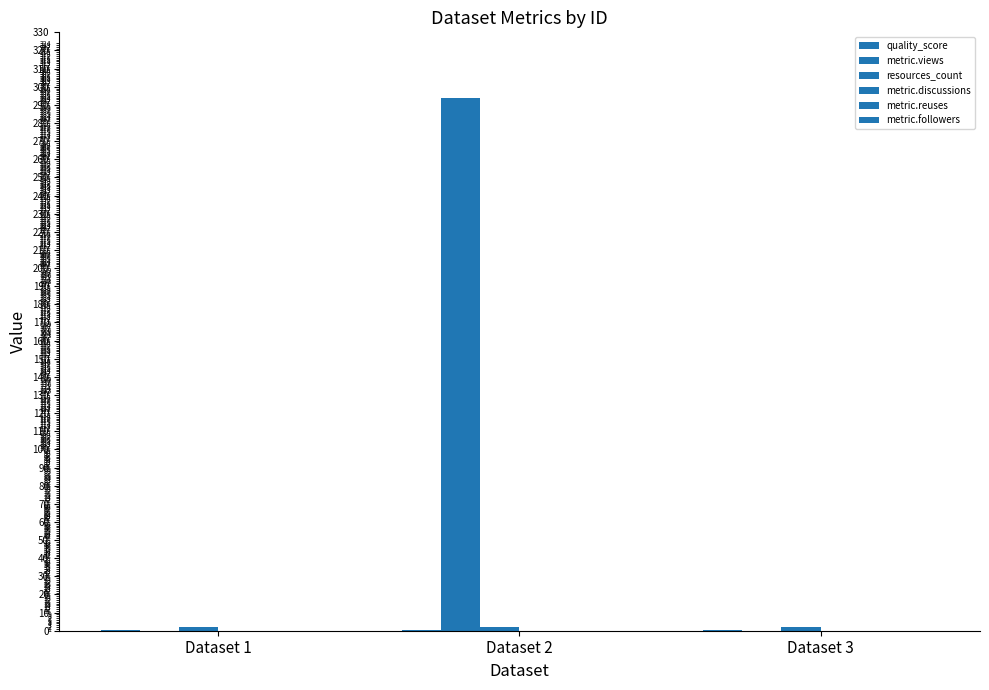

Reading left to right, what are all the values shown in this chart?

quality_score: Dataset 1=0.4	Dataset 2=0.3	Dataset 3=0.3
metric.views: Dataset 1=0.0	Dataset 2=294.0	Dataset 3=0.0
resources_count: Dataset 1=2.0	Dataset 2=2.0	Dataset 3=2.0
metric.discussions: Dataset 1=0.0	Dataset 2=0.0	Dataset 3=0.0
metric.reuses: Dataset 1=0.0	Dataset 2=0.0	Dataset 3=0.0
metric.followers: Dataset 1=0.0	Dataset 2=0.0	Dataset 3=0.0